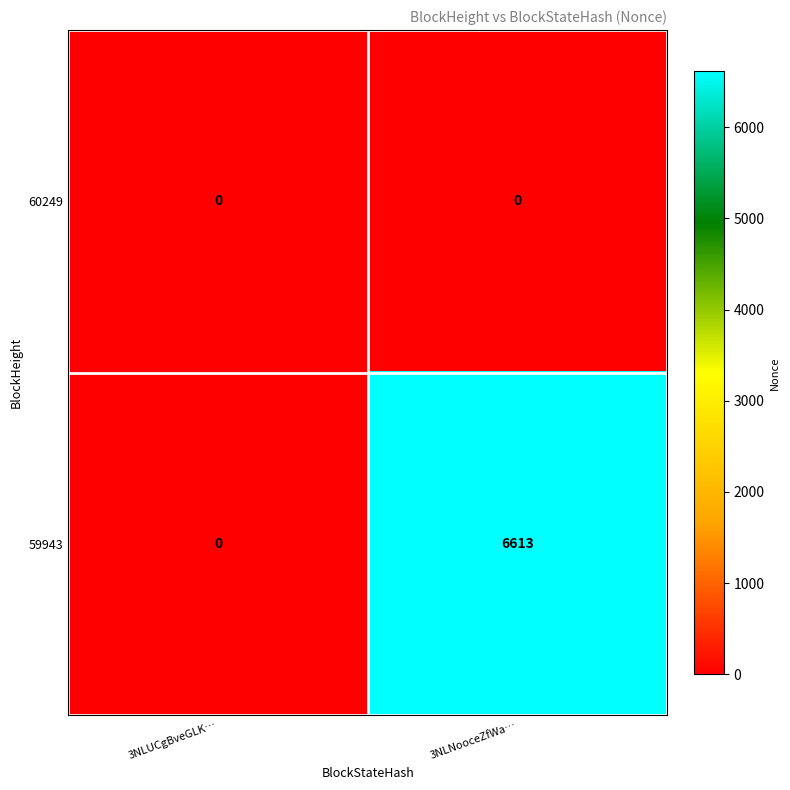

At which category is the sum across all series the highest?

3NLNooceZfWa…